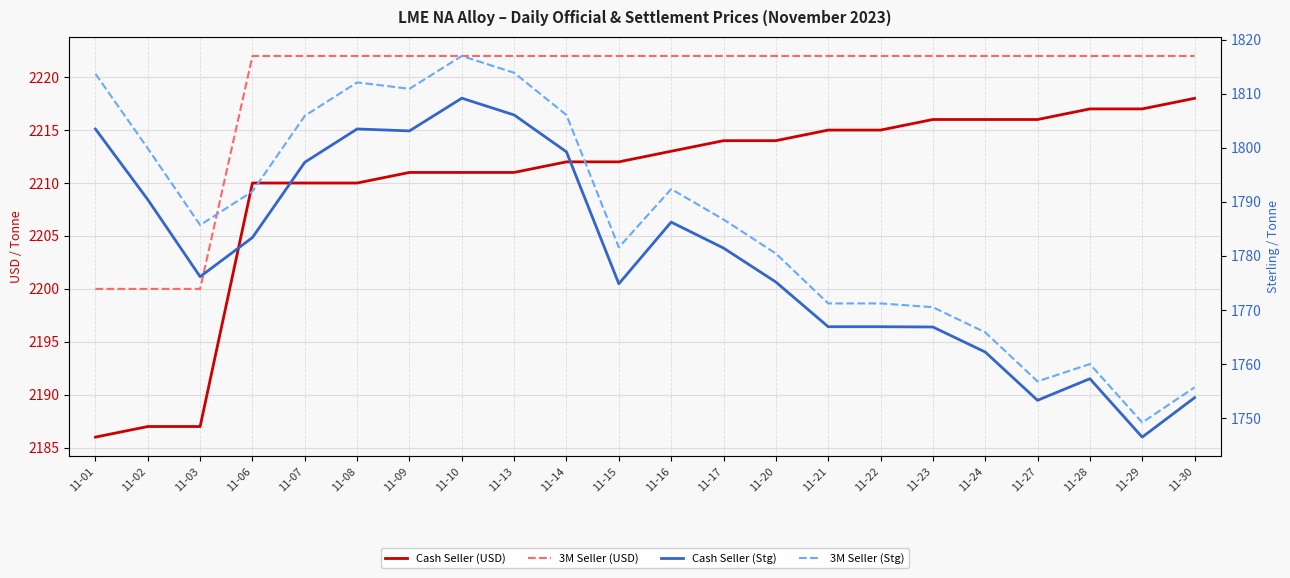

Reading left to right, what are all the values shown in this chart?

Cash Seller (USD): 11-01=2186.0	11-02=2187.0	11-03=2187.0	11-06=2210.0	11-07=2210.0	11-08=2210.0	11-09=2211.0	11-10=2211.0	11-13=2211.0	11-14=2212.0	11-15=2212.0	11-16=2213.0	11-17=2214.0	11-20=2214.0	11-21=2215.0	11-22=2215.0	11-23=2216.0	11-24=2216.0	11-27=2216.0	11-28=2217.0	11-29=2217.0	11-30=2218.0
3M Seller (USD): 11-01=2200.0	11-02=2200.0	11-03=2200.0	11-06=2222.0	11-07=2222.0	11-08=2222.0	11-09=2222.0	11-10=2222.0	11-13=2222.0	11-14=2222.0	11-15=2222.0	11-16=2222.0	11-17=2222.0	11-20=2222.0	11-21=2222.0	11-22=2222.0	11-23=2222.0	11-24=2222.0	11-27=2222.0	11-28=2222.0	11-29=2222.0	11-30=2222.0
Cash Seller (Stg): 11-01=1803.5	11-02=1790.4	11-03=1776.2	11-06=1783.4	11-07=1797.3	11-08=1803.5	11-09=1803.1	11-10=1809.2	11-13=1806.1	11-14=1799.2	11-15=1774.8	11-16=1786.3	11-17=1781.5	11-20=1775.2	11-21=1766.9	11-22=1766.9	11-23=1766.9	11-24=1762.2	11-27=1753.3	11-28=1757.3	11-29=1746.5	11-30=1753.8
3M Seller (Stg): 11-01=1813.7	11-02=1799.9	11-03=1785.7	11-06=1791.9	11-07=1805.9	11-08=1812.1	11-09=1810.9	11-10=1817.0	11-13=1813.9	11-14=1806.1	11-15=1781.6	11-16=1792.4	11-17=1786.8	11-20=1780.5	11-21=1771.2	11-22=1771.2	11-23=1770.5	11-24=1765.9	11-27=1756.8	11-28=1760.0	11-29=1749.2	11-30=1755.7